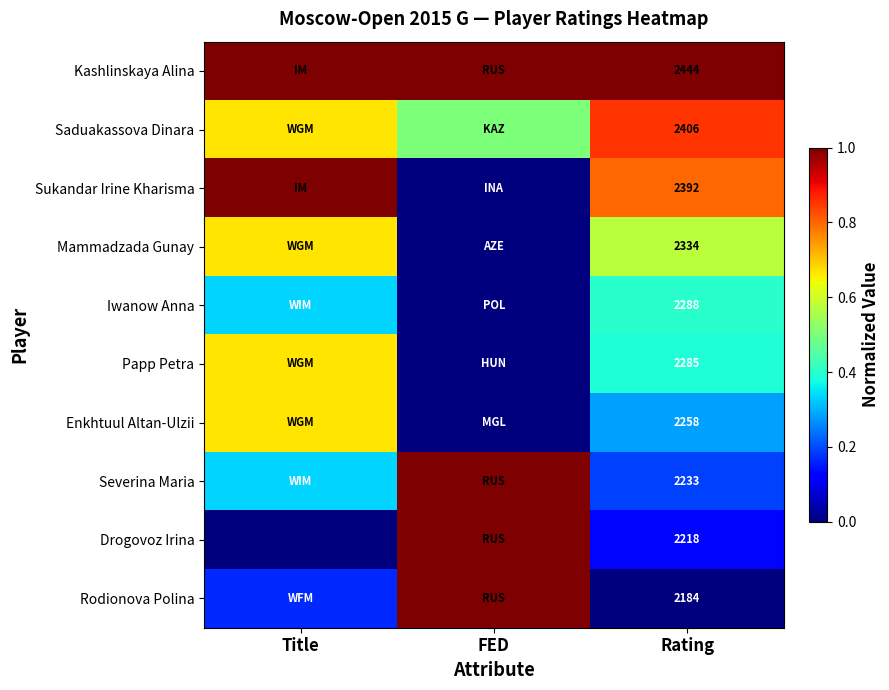

What is the difference between the highest and lowest values at Title?

1.0